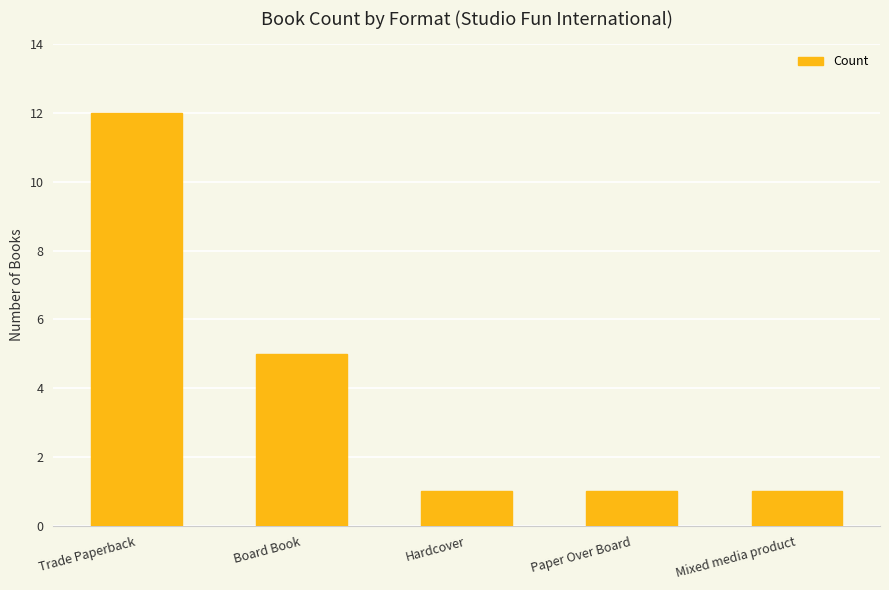

Is it true that the value at Trade Paperback is 6?

False